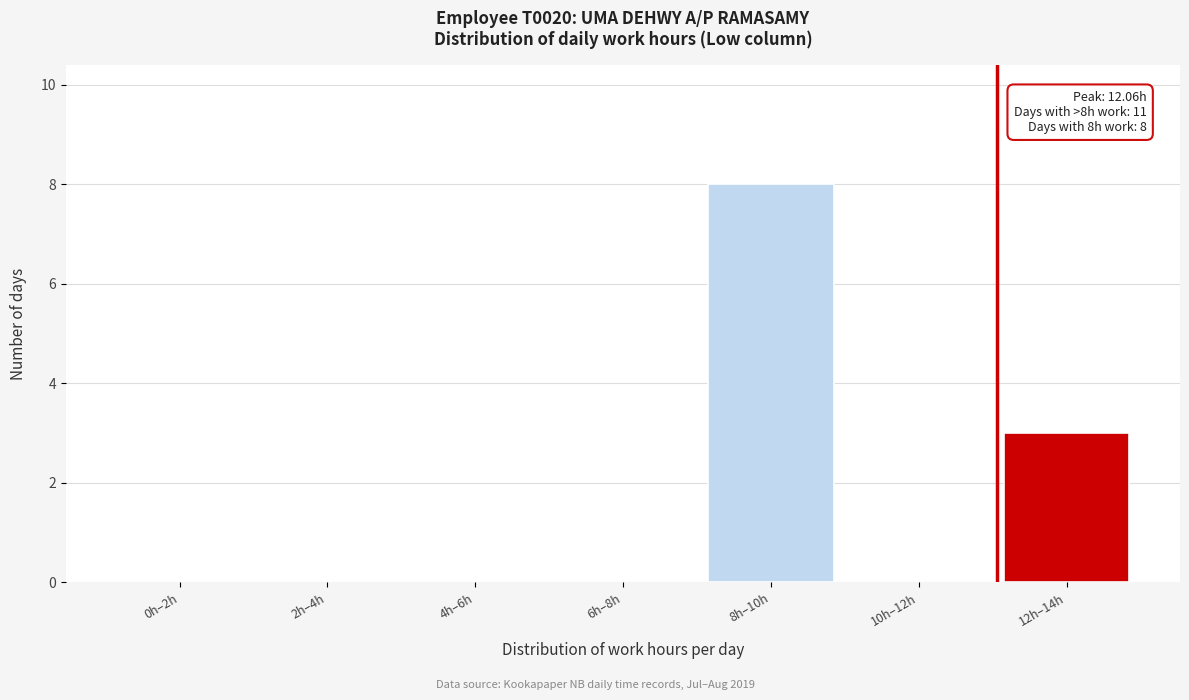

Reading left to right, list all the values displayed in this chart.

0h–2h=0	2h–4h=0	4h–6h=0	6h–8h=0	8h–10h=8	10h–12h=0	12h–14h=3